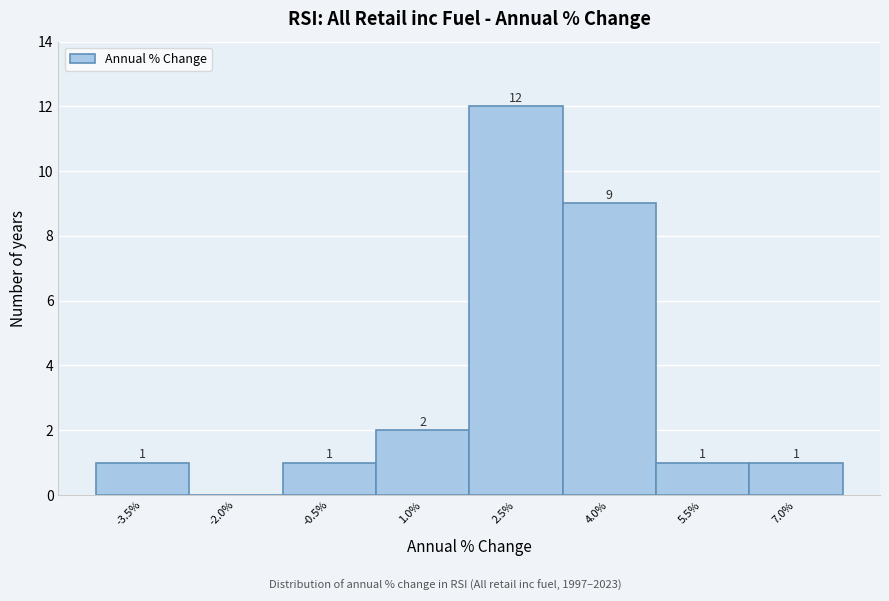

Reading right to left, transcribe all the data shown in this chart.

7.0%=1	5.5%=1	4.0%=9	2.5%=12	1.0%=2	-0.5%=1	-2.0%=0	-3.5%=1